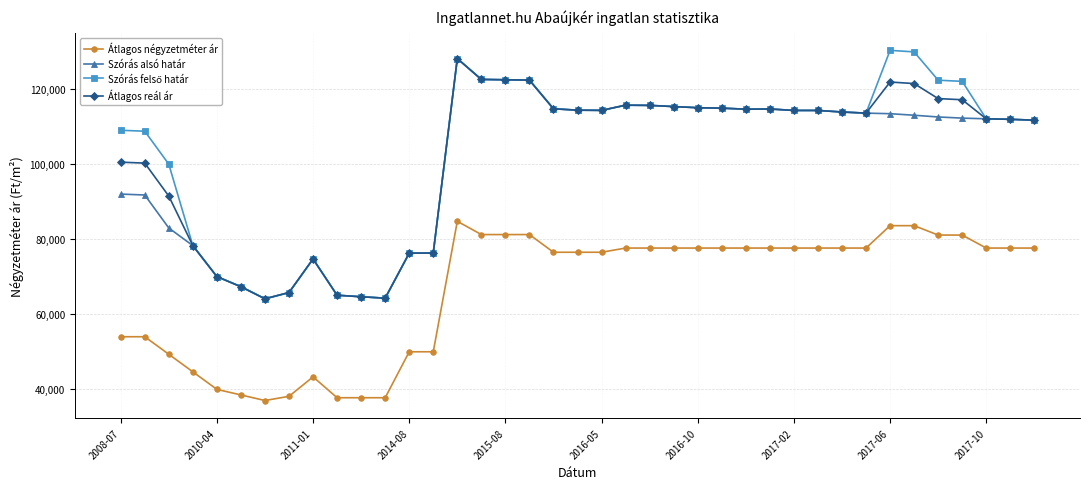

What is the value of the Átlagos reál ár point at the 33rd from the left?

121747